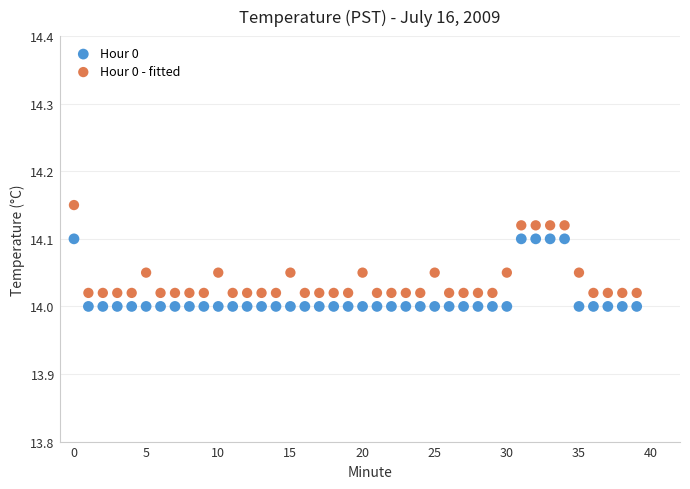

Which series contains the highest Y value?

Hour 0 - fitted